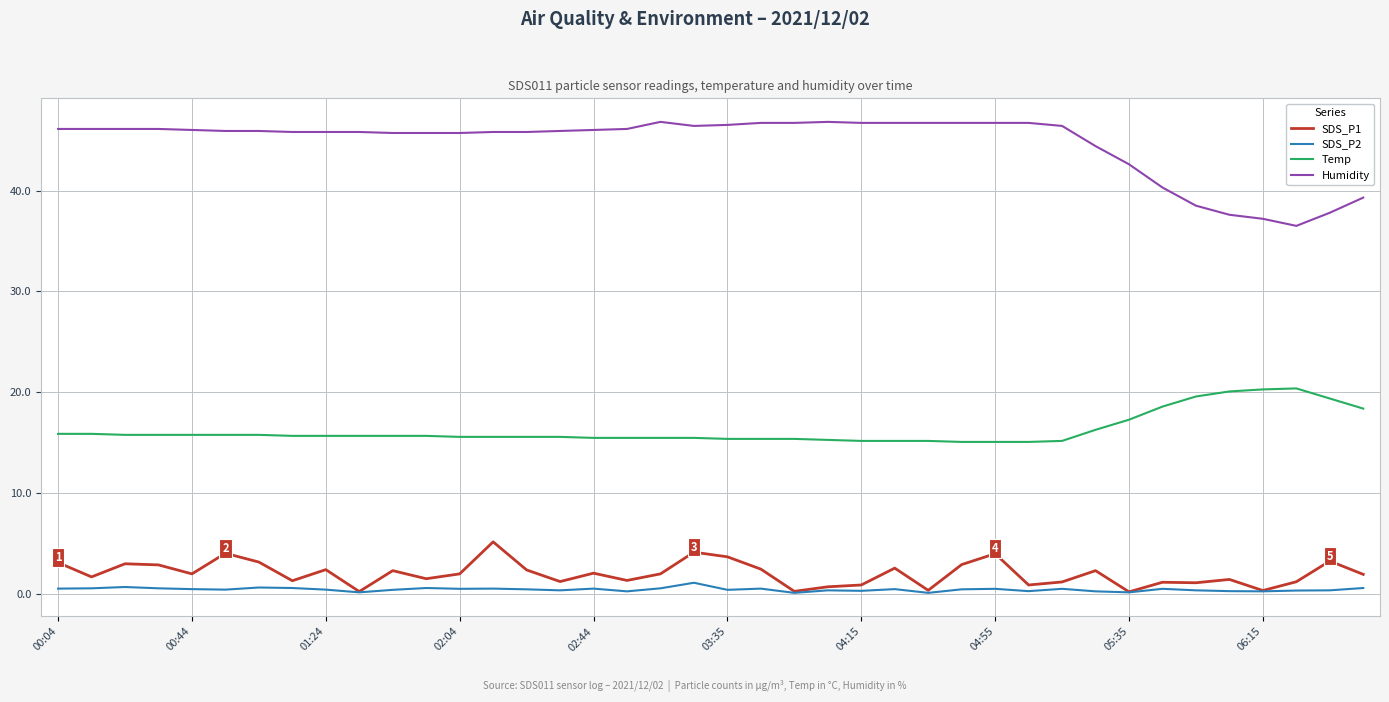

What is the highest value of the Humidity series?

46.8